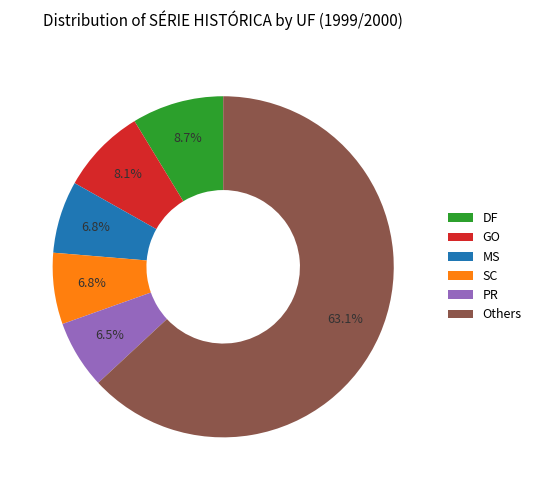

Which category has the biggest portion of the pie?

Others